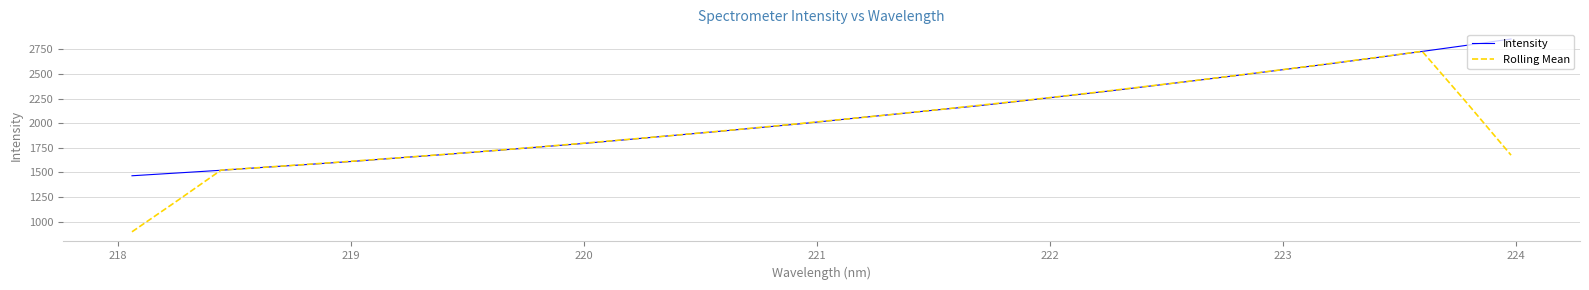

What is the maximum value for Intensity?

2856.5